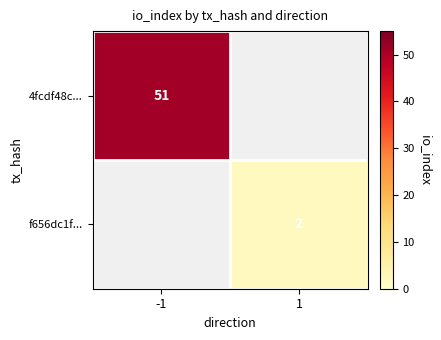

The f656dc1f... series shows 1 at 1. True or false?

False